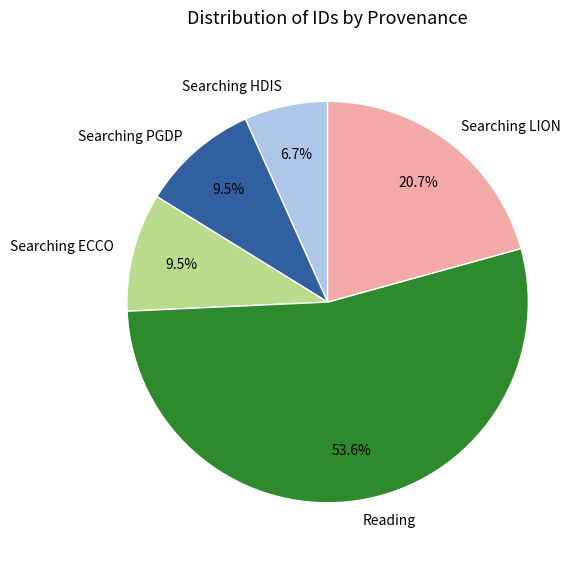

Does any single category account for the majority?

Yes